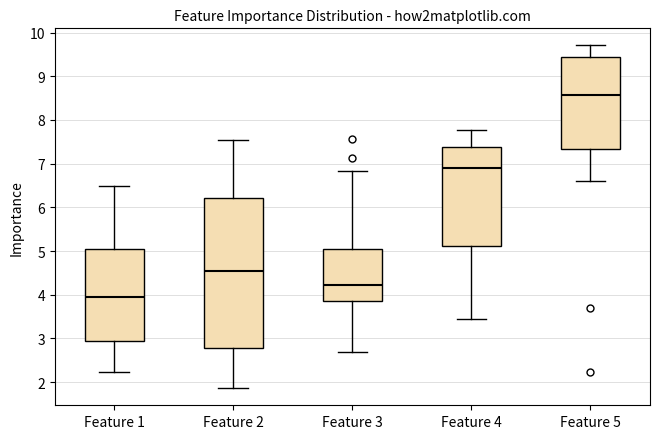

Where is the upper edge of the box for Feature 4 on the y-axis? The values are not printed on the chart, so give them approximately, as read against the axis.

7.4